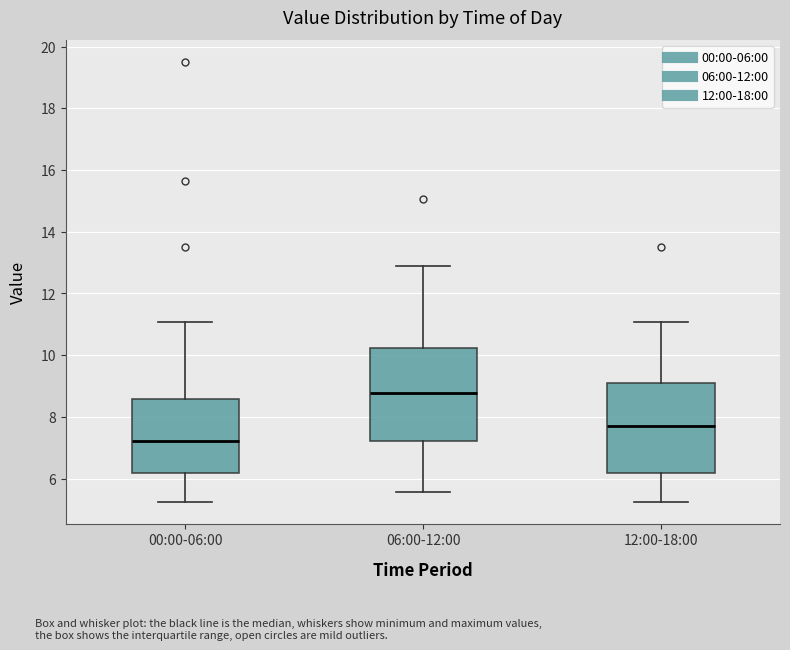

Which box has the lowest median line?

00:00-06:00